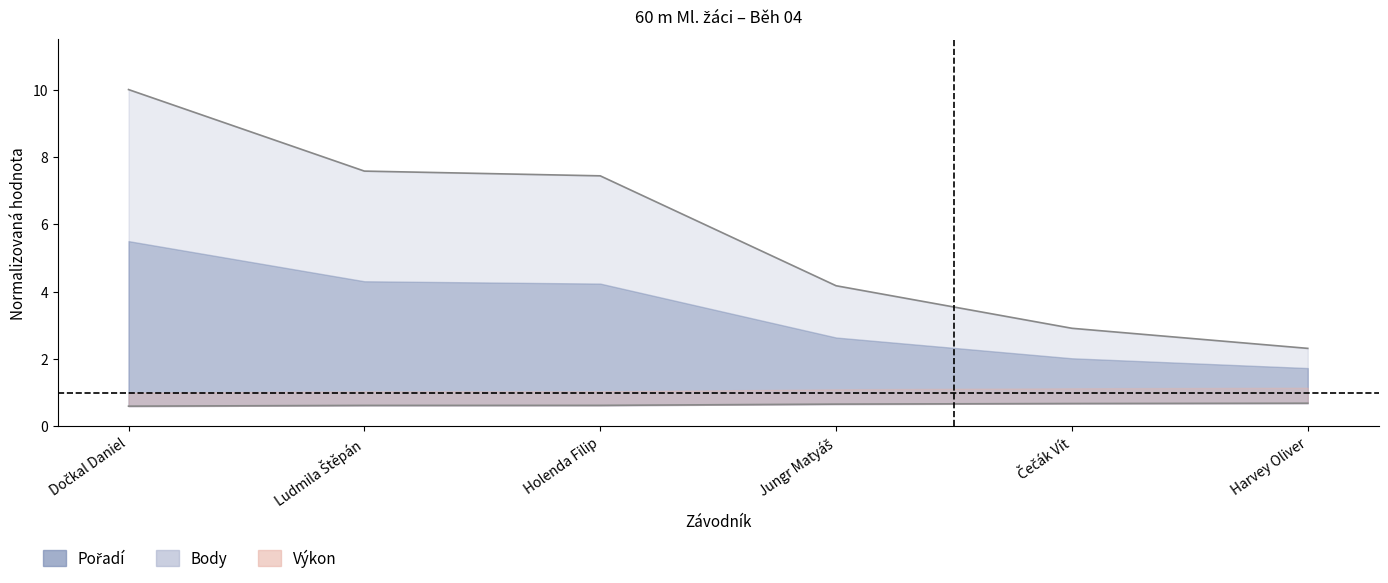

Reading left to right, transcribe all the data shown in this chart.

Výkon: Dočkal Daniel=0.6	Ludmila Štěpán=0.6	Holenda Filip=0.6	Jungr Matyáš=0.7	Čečák Vít=0.7	Harvey Oliver=0.7
Body: Dočkal Daniel=10.0	Ludmila Štěpán=7.6	Holenda Filip=7.4	Jungr Matyáš=4.2	Čečák Vít=2.9	Harvey Oliver=2.3